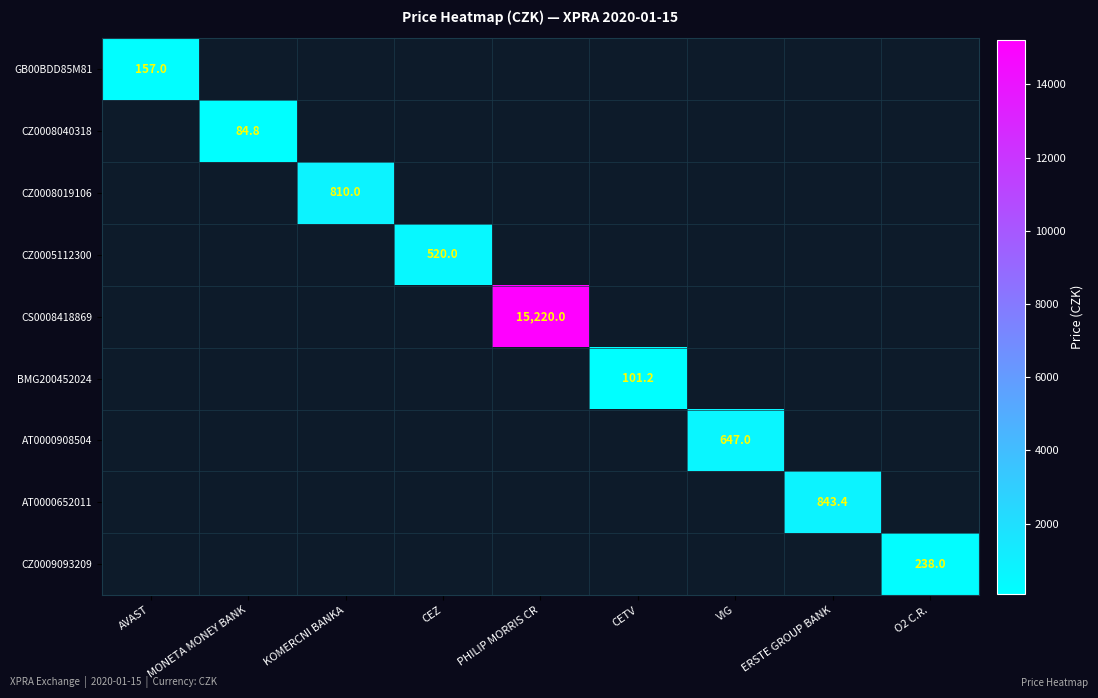

How many positive values does the BMG200452024 series have?

1